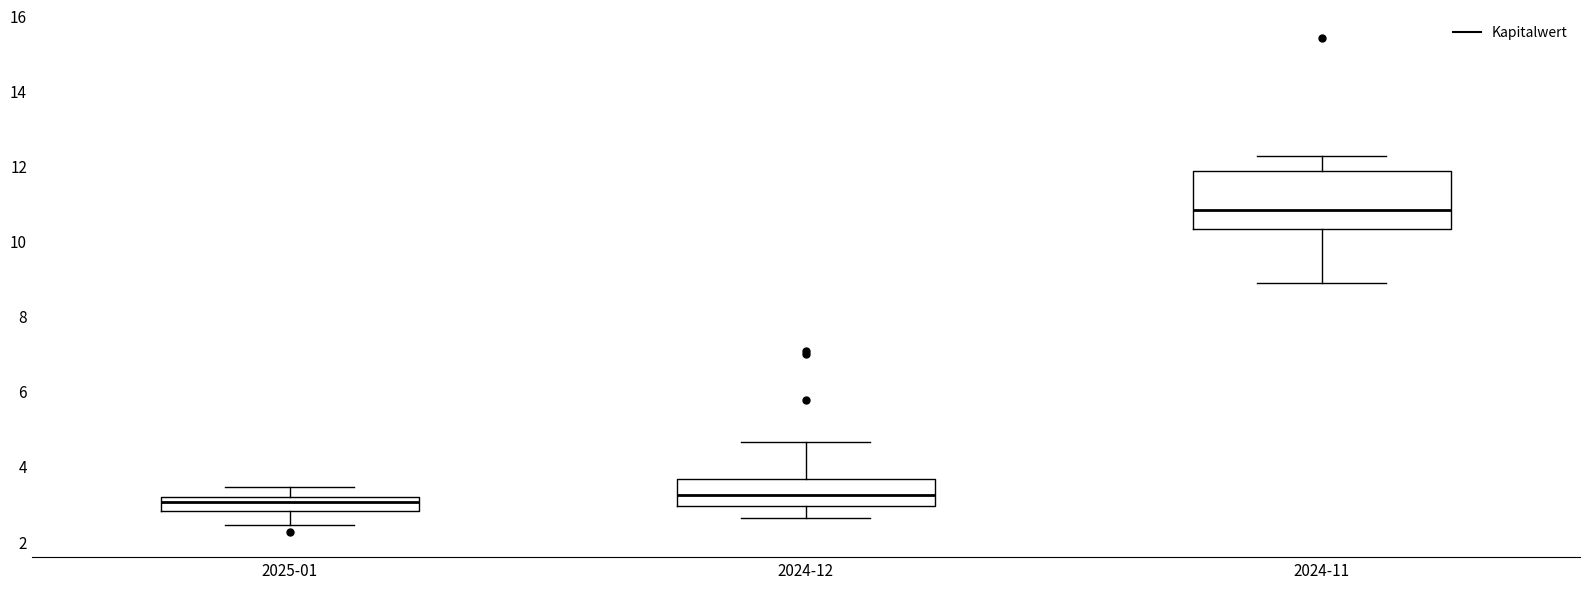

Which box's median line is the highest?

2024-11